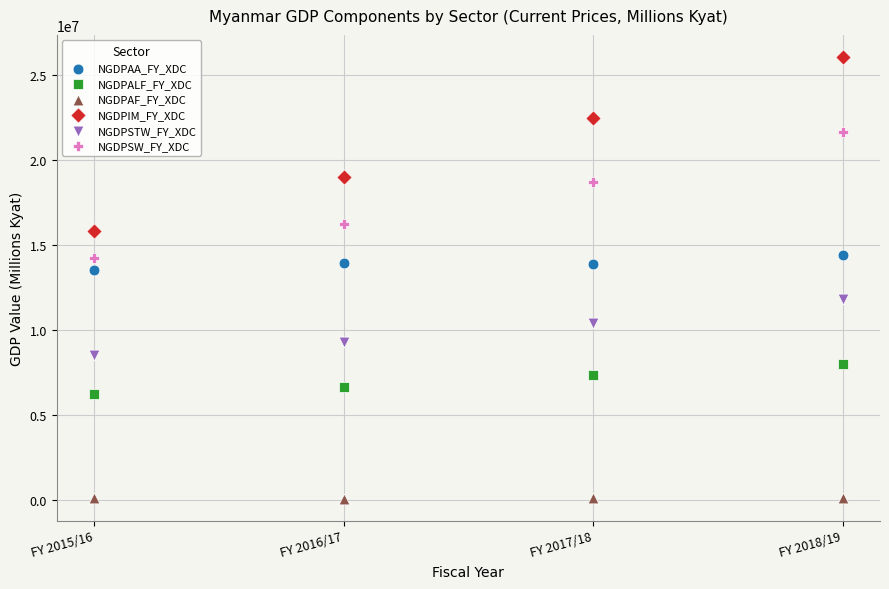

Which series has the widest spread of Y values?

NGDPIM_FY_XDC